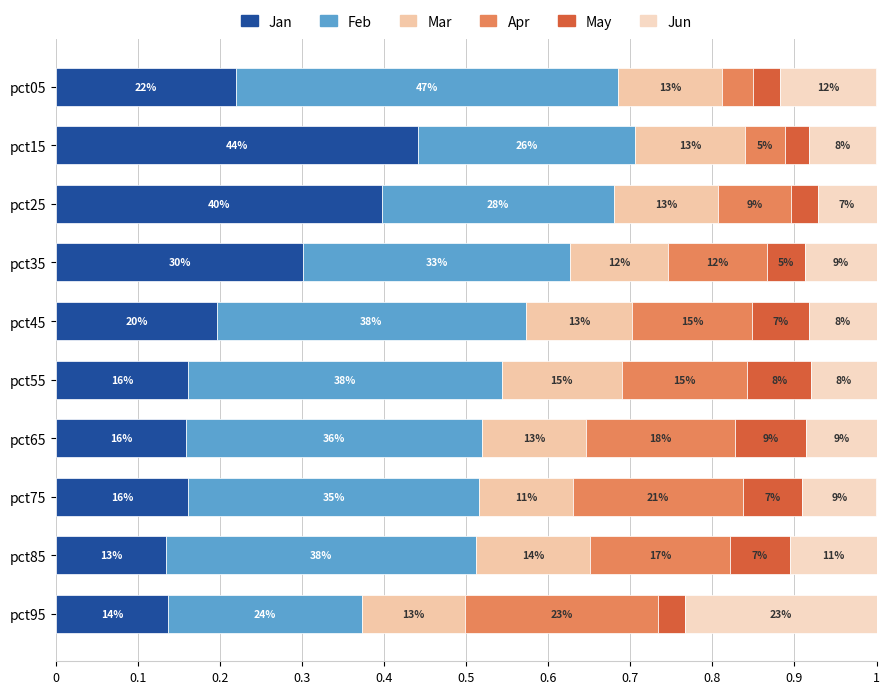

How many distinct data groups are displayed?

6